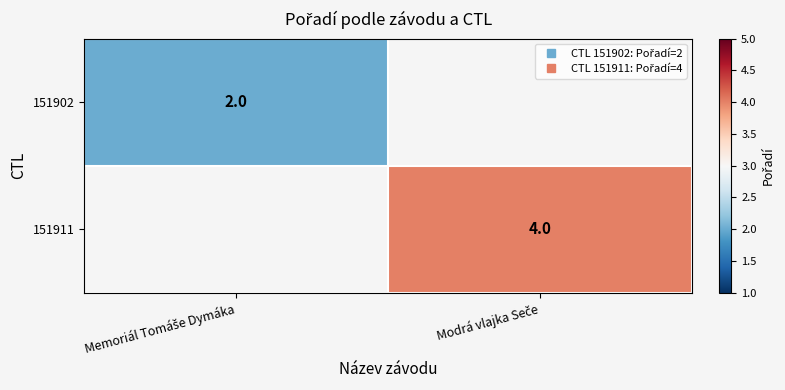

At which label does 151911 reach its minimum?

Memoriál Tomáše Dymáka